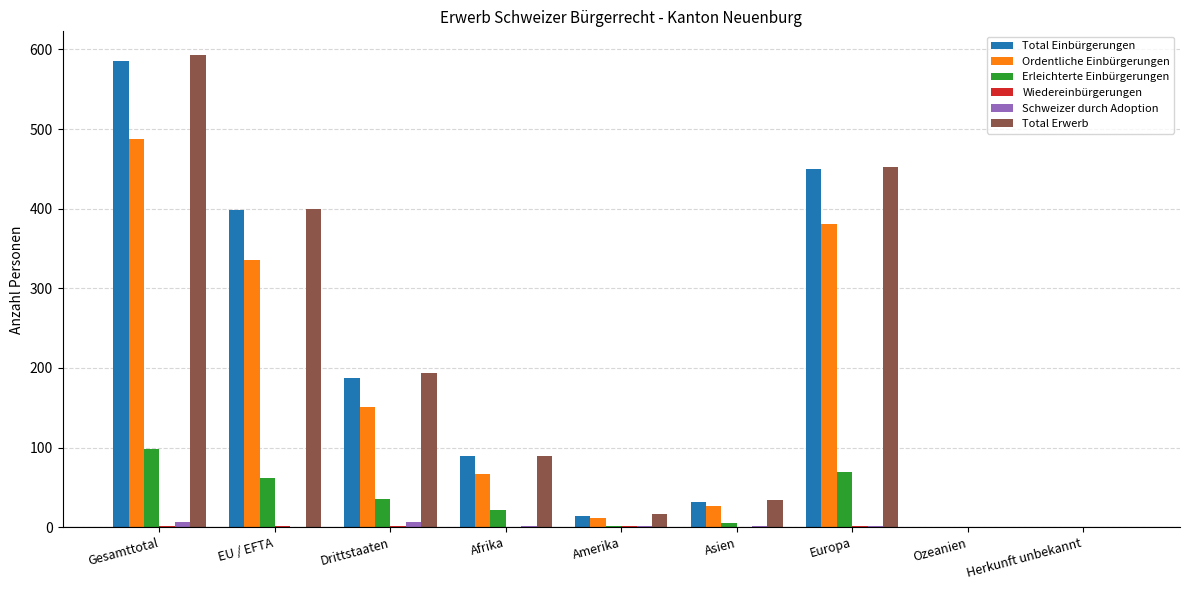

Where is Total Einbürgerungen nearest to the value 292?

Drittstaaten